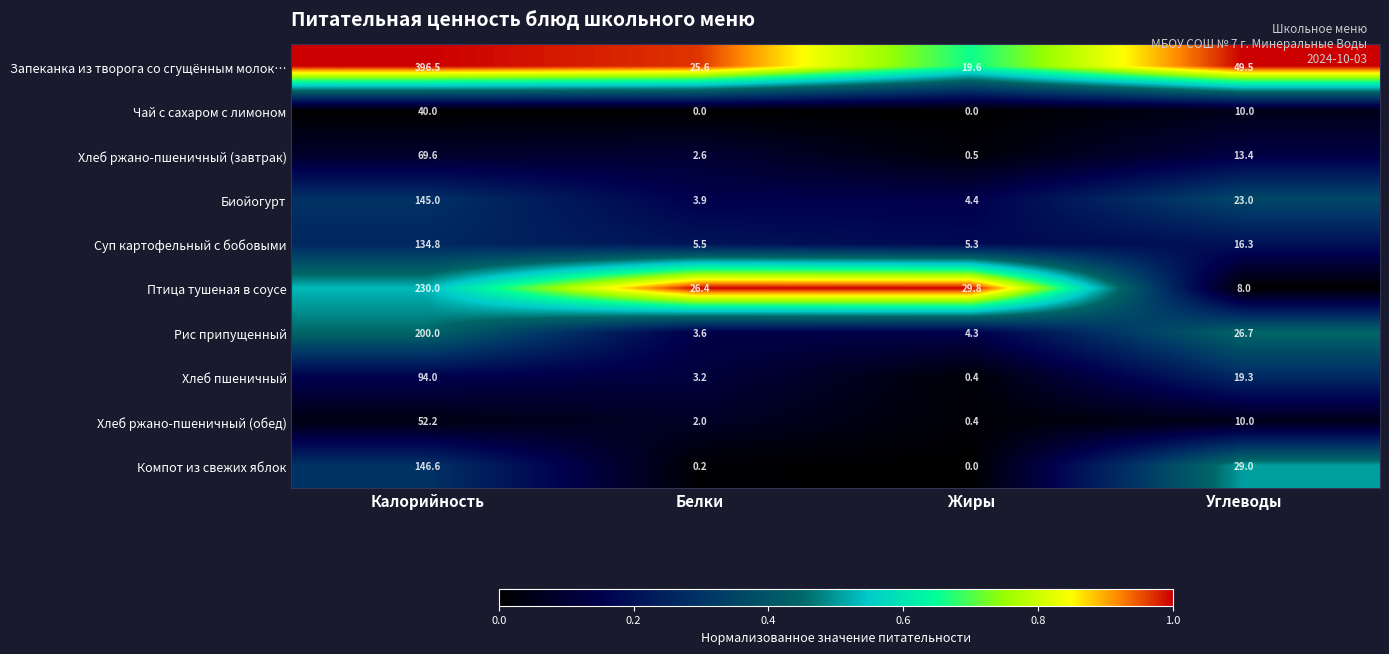

Is it true that Суп картофельный с бобовыми equals 134.8 at Калорийность?

True